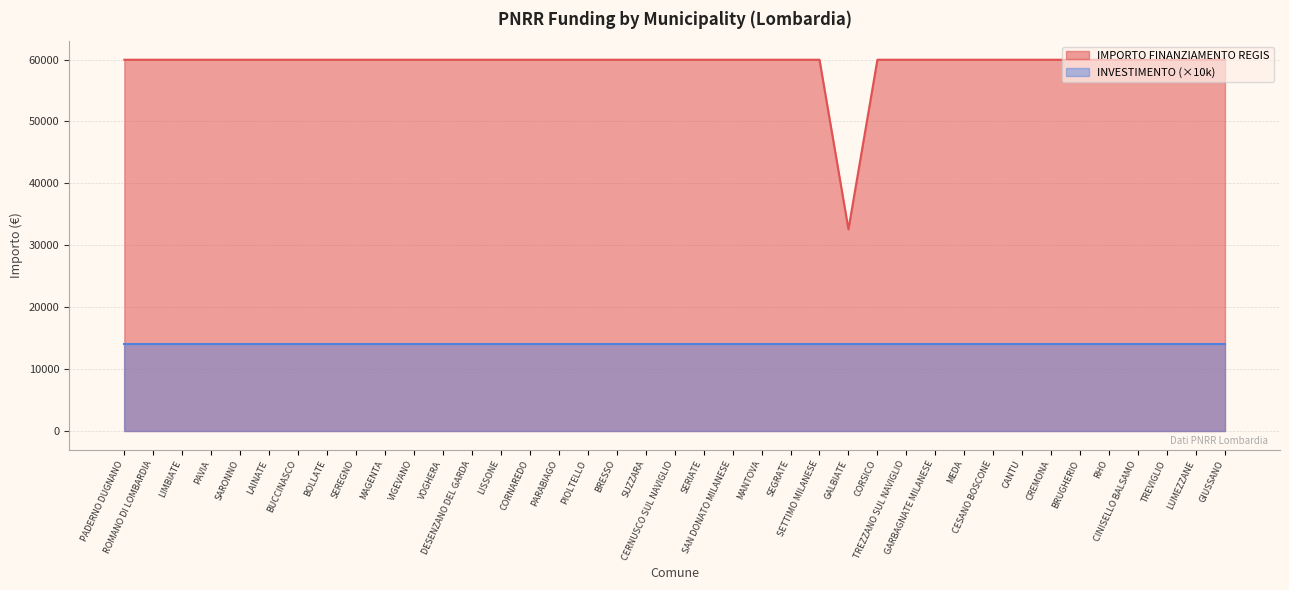

Approximately how many times larger is the value at DESENZANO DEL GARDA compared to TREVIGLIO?

1.0